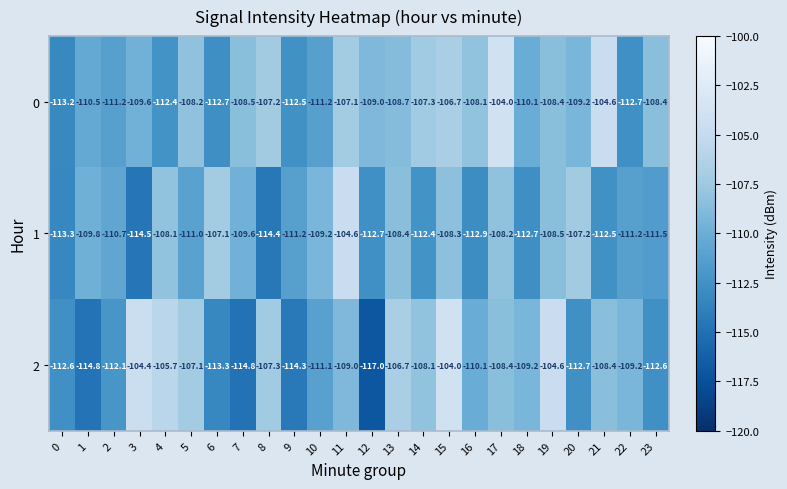

What is the total value across all series at 10?

-331.5